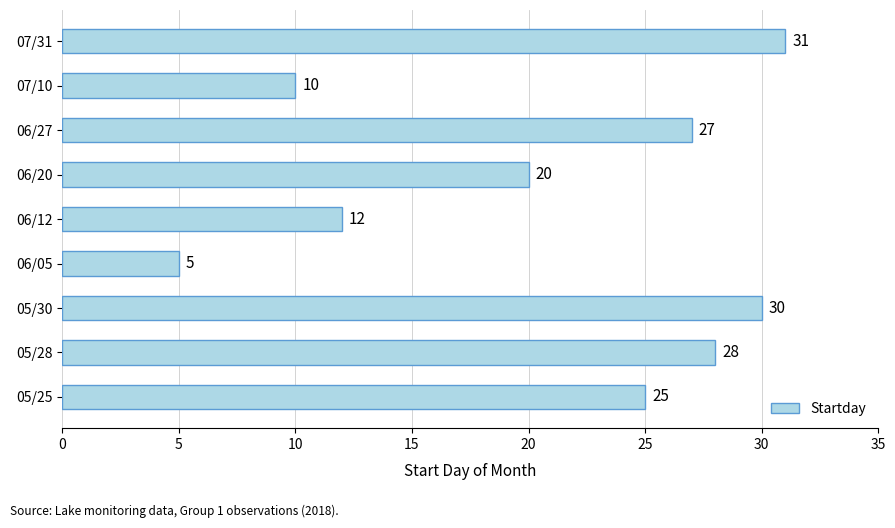

Reading bottom to top, list all the values displayed in this chart.

25	28	30	5	12	20	27	10	31